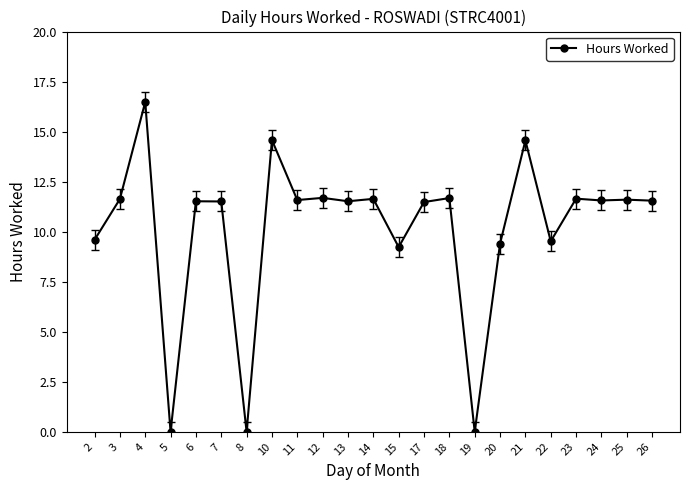

How many values exceed 11?

16